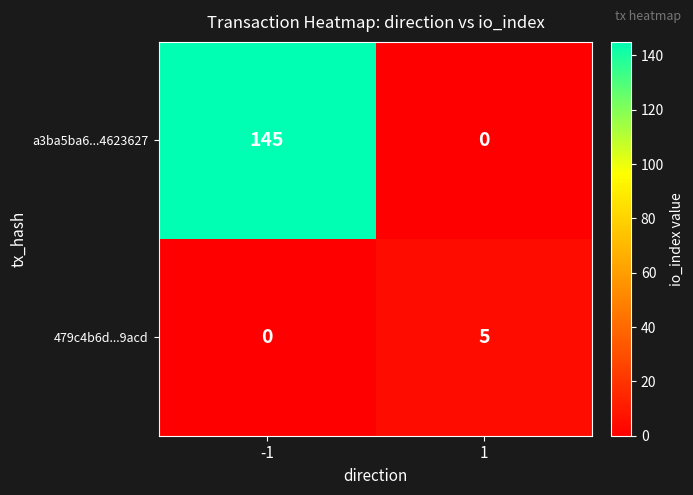

What value does the a3ba5ba6...4623627 series have at -1, to the nearest 50?

150